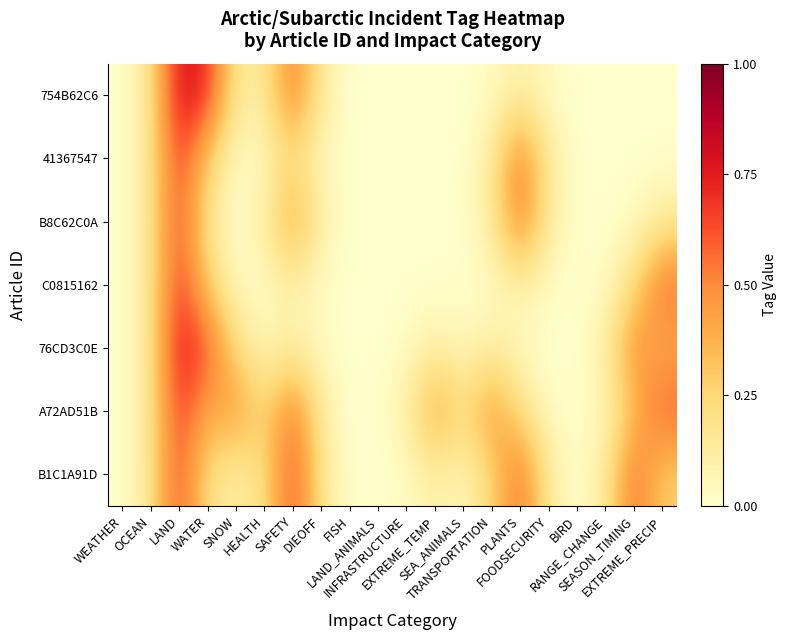

How many series are shown in this chart?

7